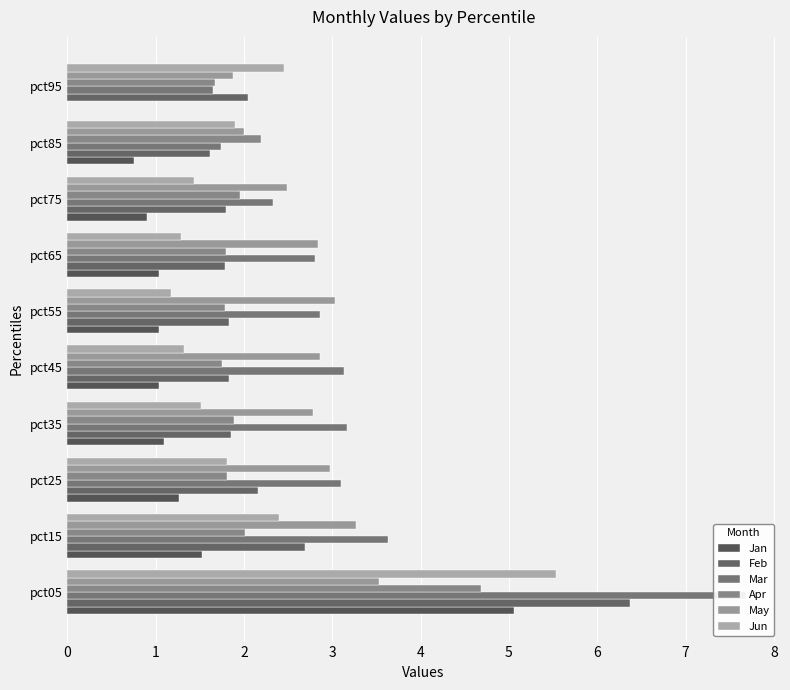

How many data points in Jan are less than 1?

3